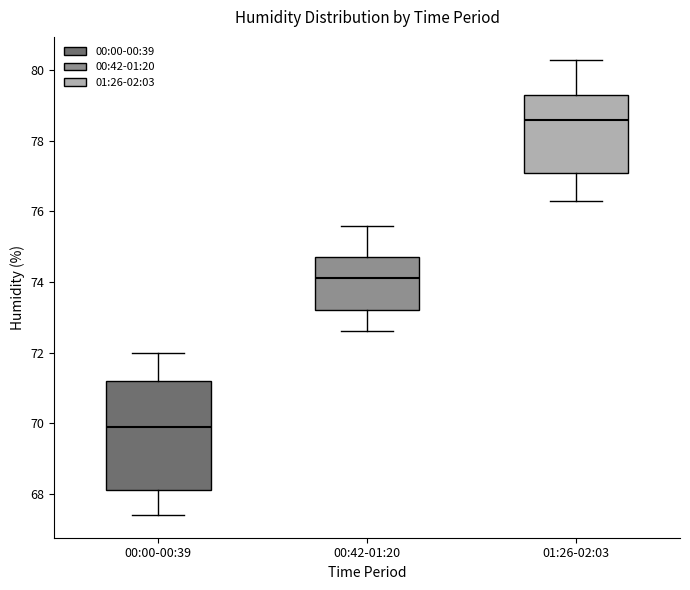

Reading left to right, transcribe this box plot: for each box, give where its median line is, the range the box spans, and where its two whiskers end, as read against the y-axis. The values are not printed on the chart, so give them approximately, as read against the axis.

00:00-00:39: median 70.0, box 68.2 to 71.2, whiskers 67.4 to 72.0
00:42-01:20: median 74.2, box 73.2 to 74.8, whiskers 72.6 to 75.6
01:26-02:03: median 78.6, box 77.2 to 79.4, whiskers 76.4 to 80.4